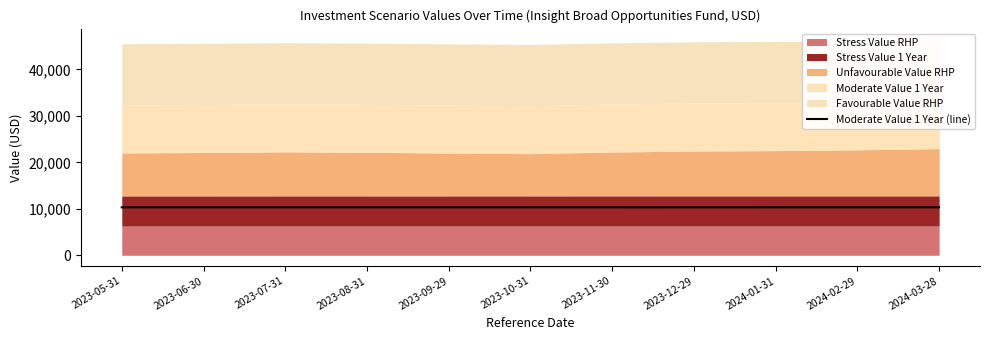

How many lines are shown in the chart?

1